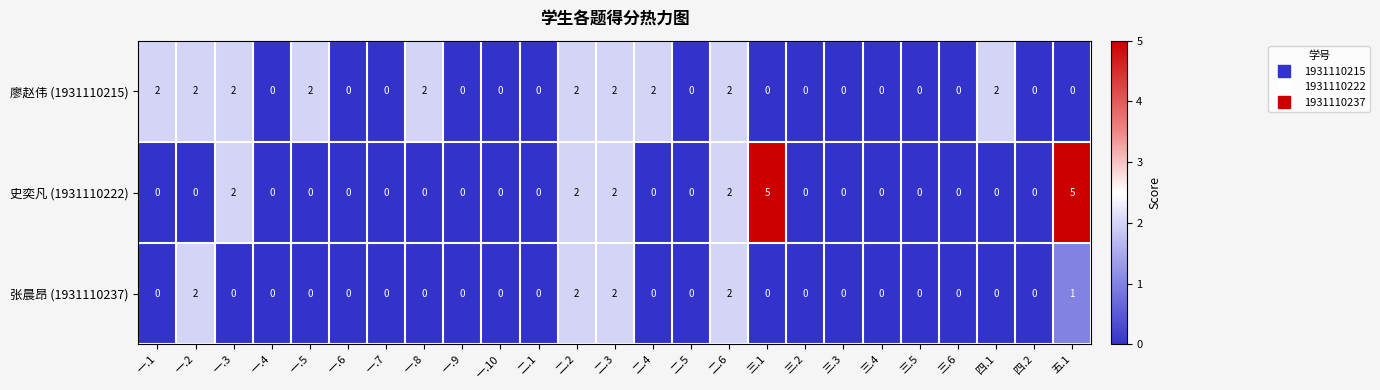

At how many categories does at least one series exceed 3?

2